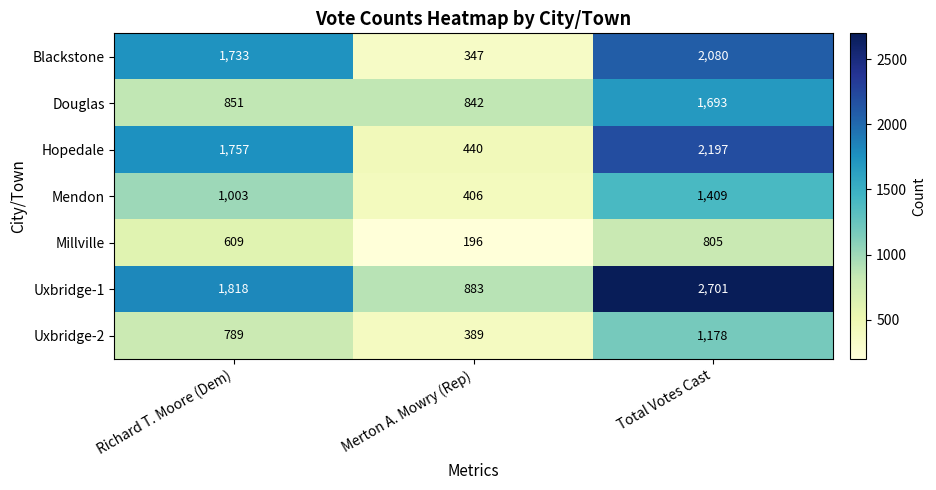

Is it true that Hopedale equals 2197 at Total Votes Cast?

True